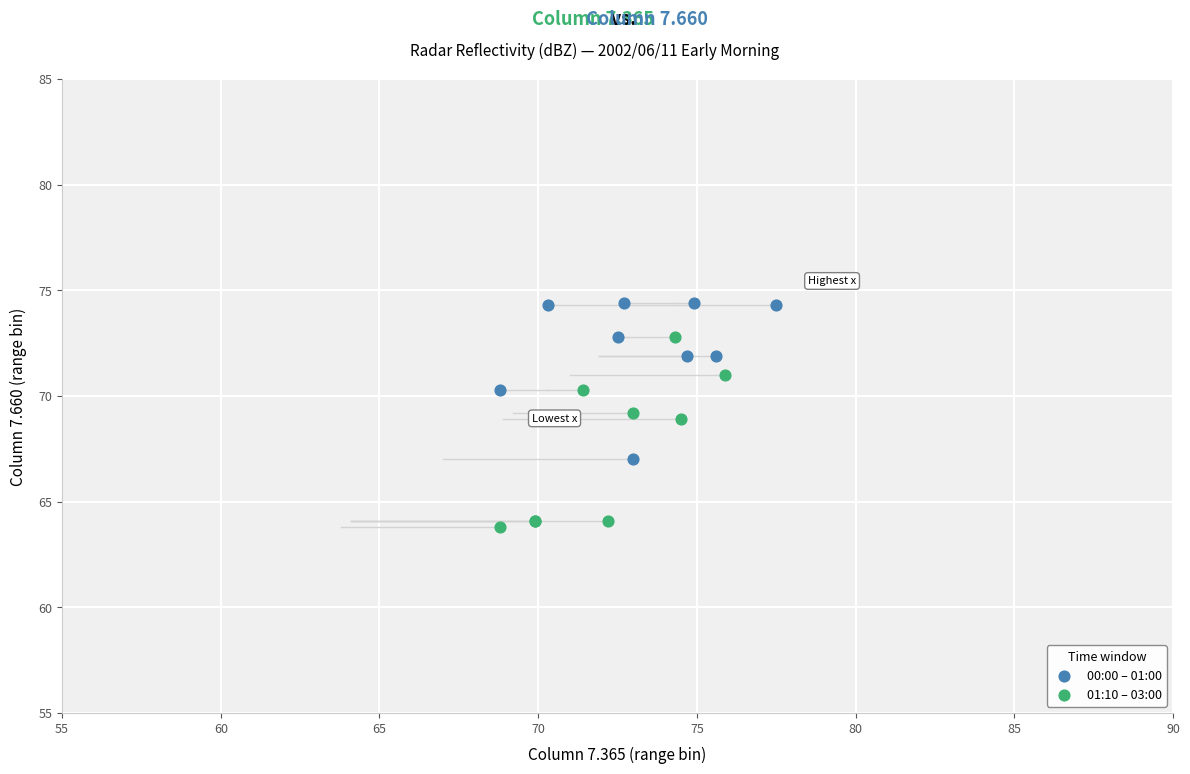

Which series has the widest spread of Y values?

01:10 – 03:00